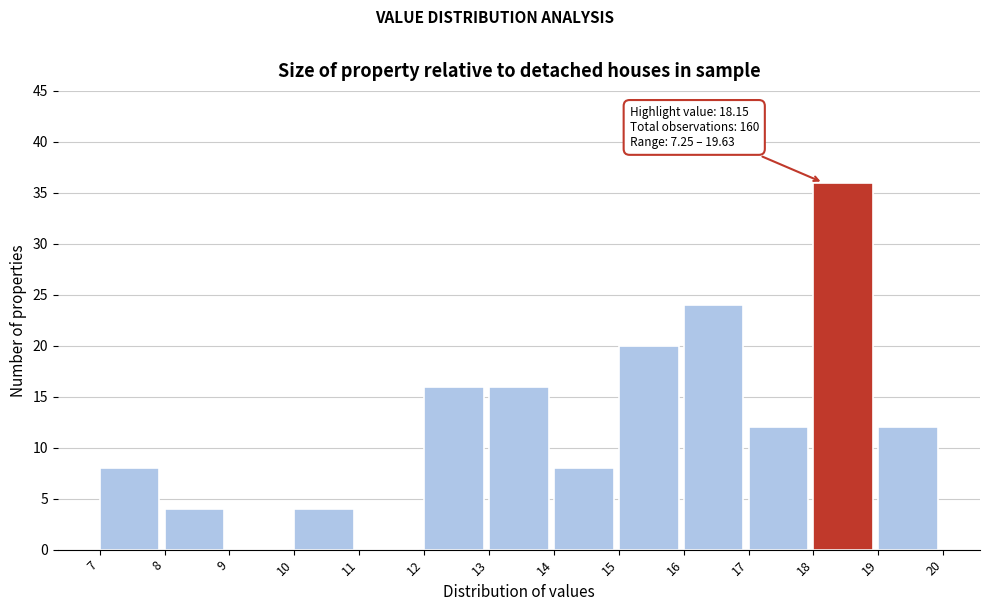

Over which range of the x-axis is the bar tallest?

18 to 19